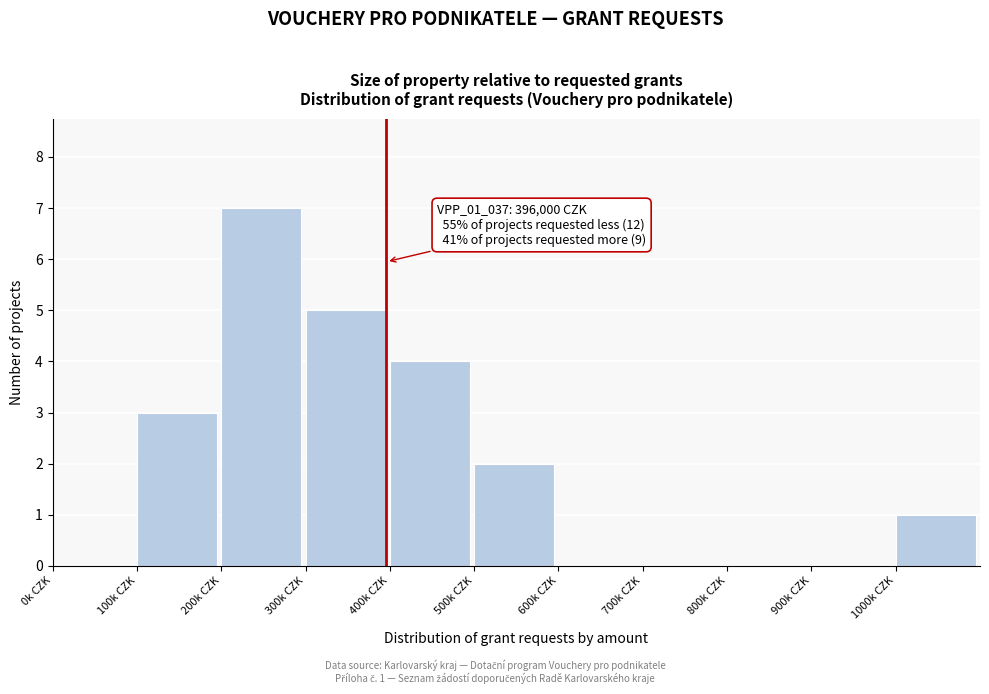

Reading left to right, list all the values displayed in this chart.

0k CZK=0	100k CZK=3	200k CZK=7	300k CZK=5	400k CZK=4	500k CZK=2	600k CZK=0	700k CZK=0	800k CZK=0	900k CZK=0	1000k CZK=1